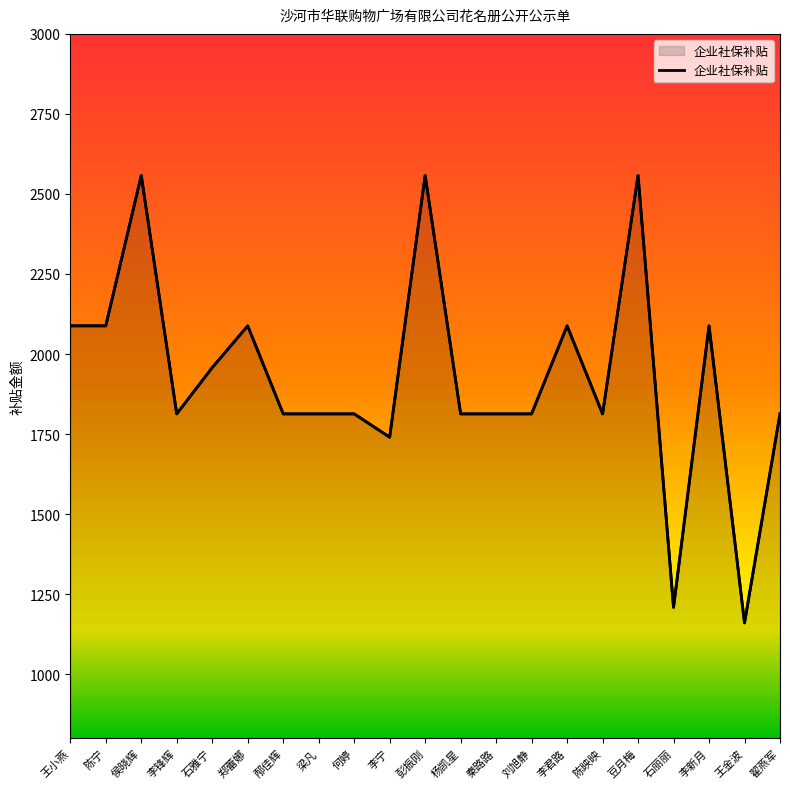

How many interior local peaks (higher than both neighbors) does the data have?

6